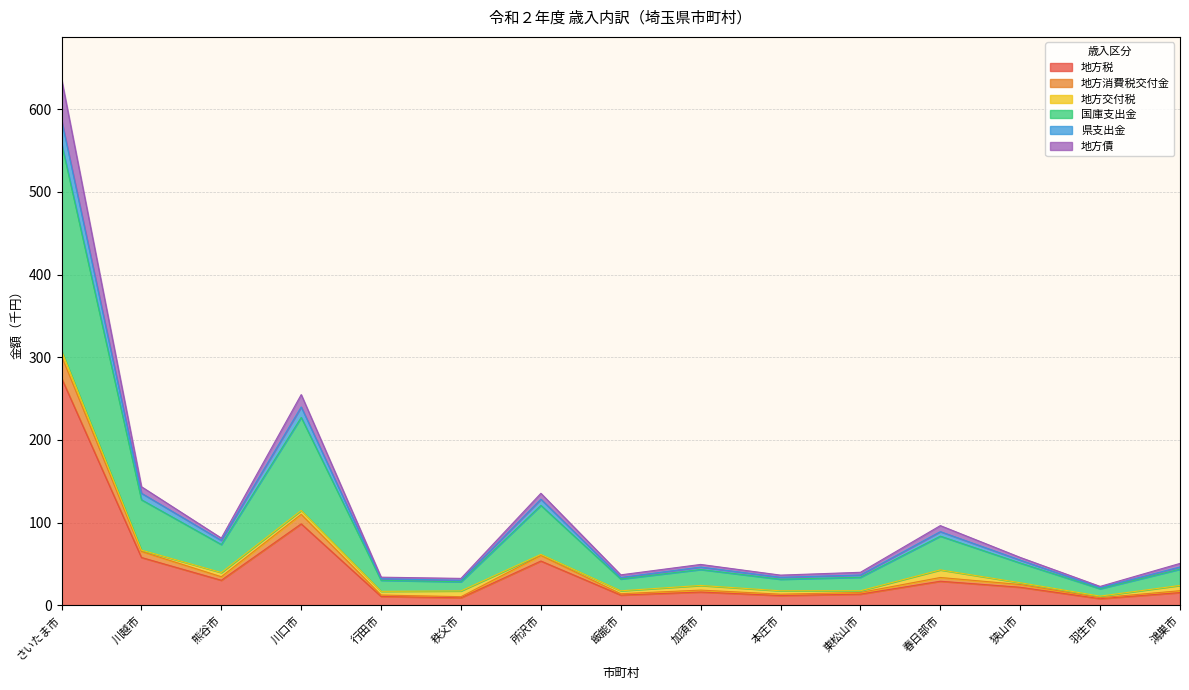

Which has a higher value, さいたま市 or 加須市?

さいたま市